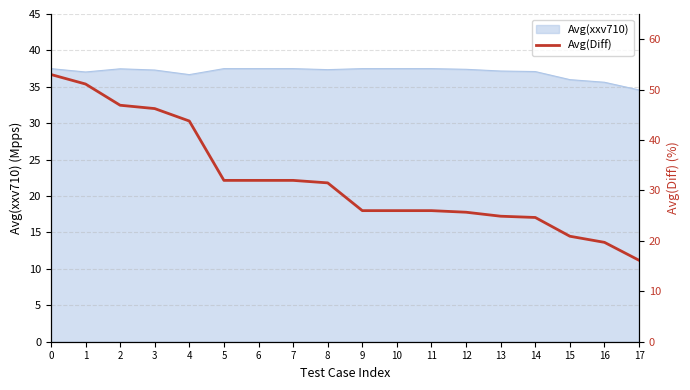

At which label does Avg(xxv710) reach its minimum?

17